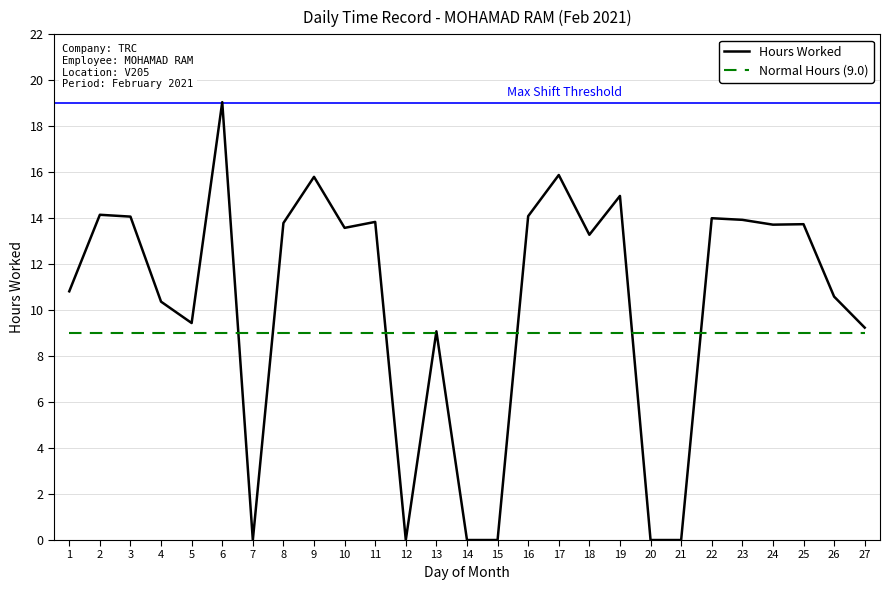

What is the difference between the Hours Worked values at 20 and 10?

13.6